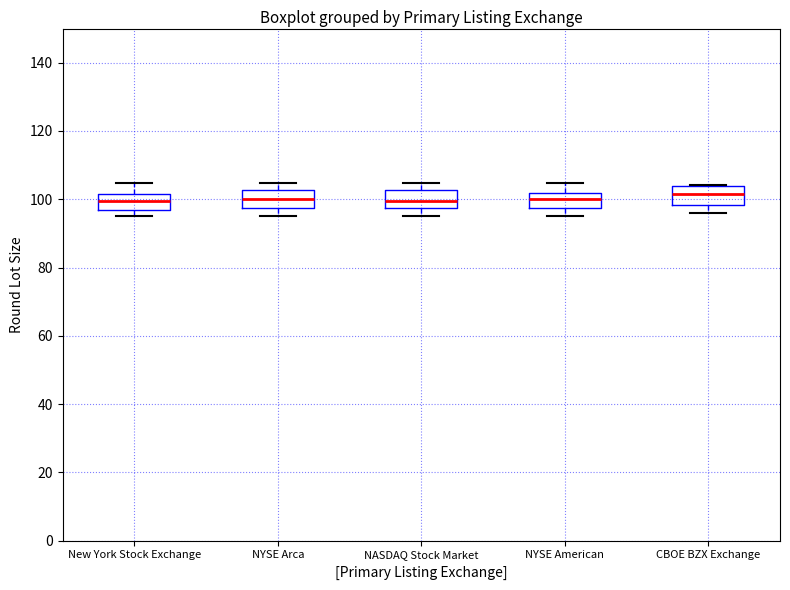

Reading left to right, read every box against the y-axis: the position of its median line, the range the box covers, and the ends of its whiskers. The values are not printed on the chart, so give them approximately, as read against the axis.

New York Stock Exchange: median 100, box 96 to 102, whiskers 96 (just below the box's lower edge) to 104
NYSE Arca: median 100, box 98 to 102, whiskers 96 to 104
NASDAQ Stock Market: median 100, box 98 to 102, whiskers 96 to 104
NYSE American: median 100, box 98 to 102, whiskers 96 to 104
CBOE BZX Exchange: median 102, box 98 to 104, whiskers 96 to 104